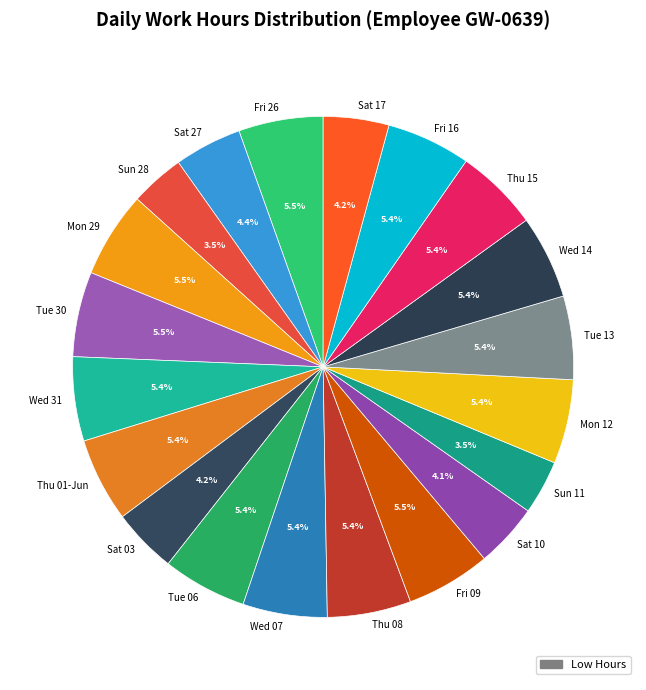

Which has a higher value, Wed 14 or Sun 28?

Wed 14